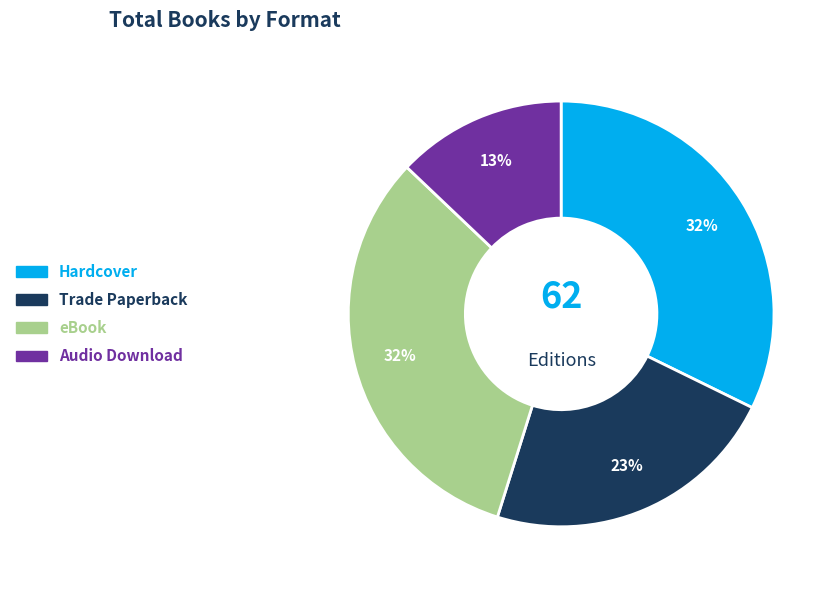

To the nearest percent, what is the average slice percentage?

25%